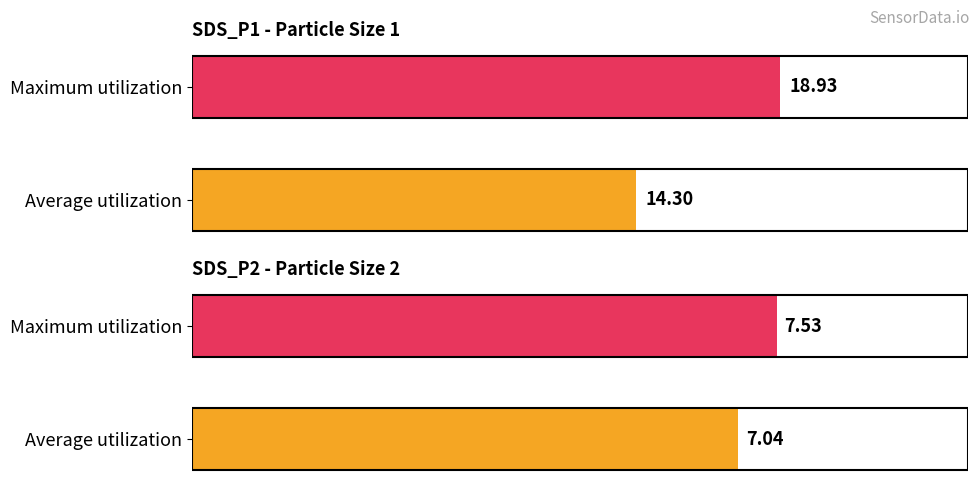

List the series in order of their overall mean, lowest first.

SDS_P2, SDS_P1